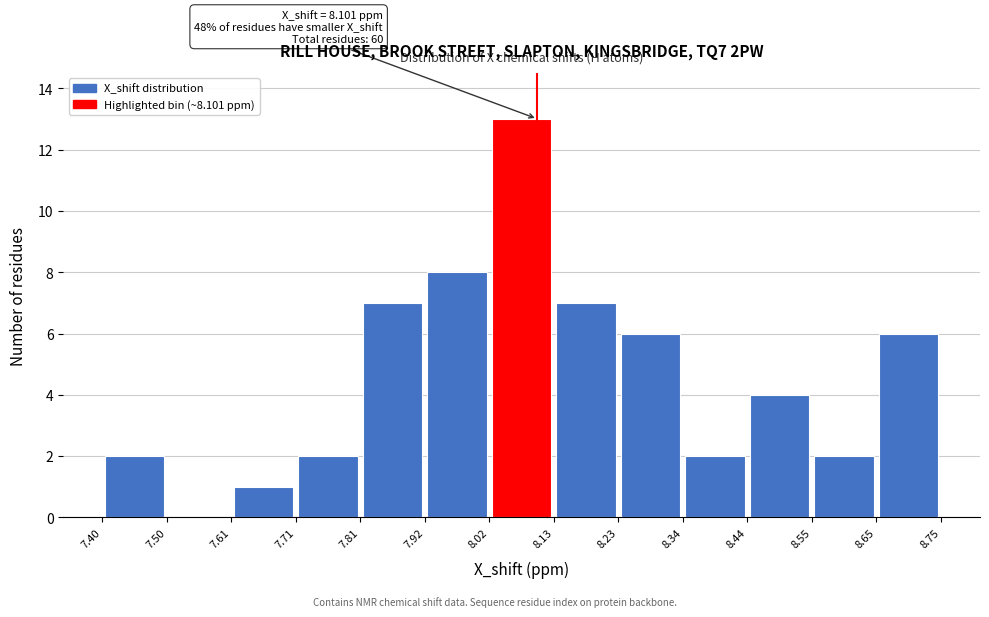

Over which range of the x-axis is the bar tallest?

8.02 to 8.13